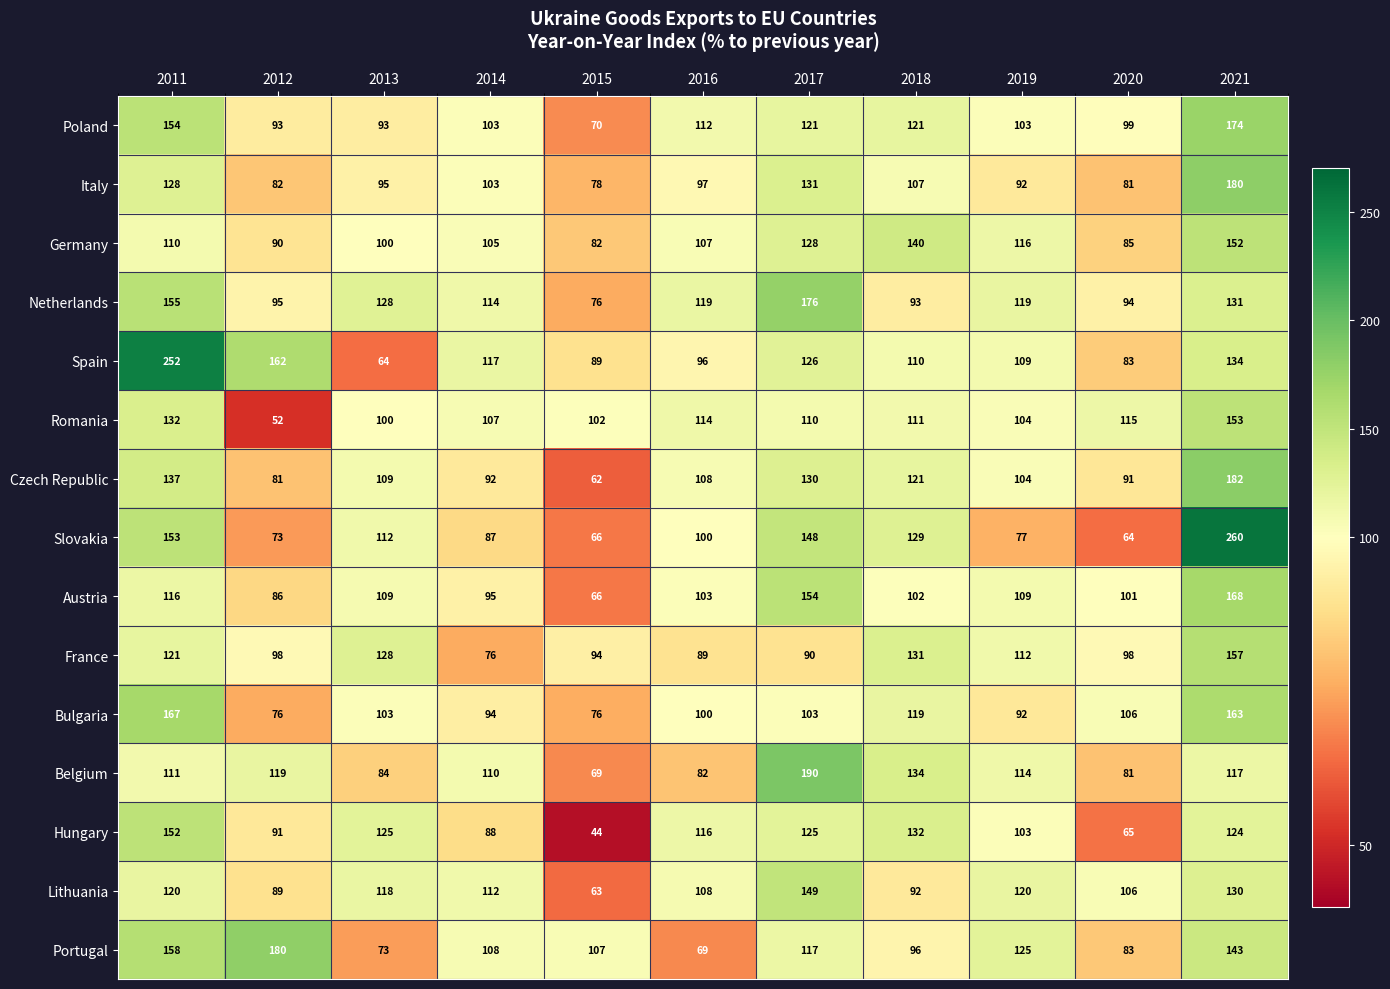

Which label corresponds to the smallest value in the chart?

2015